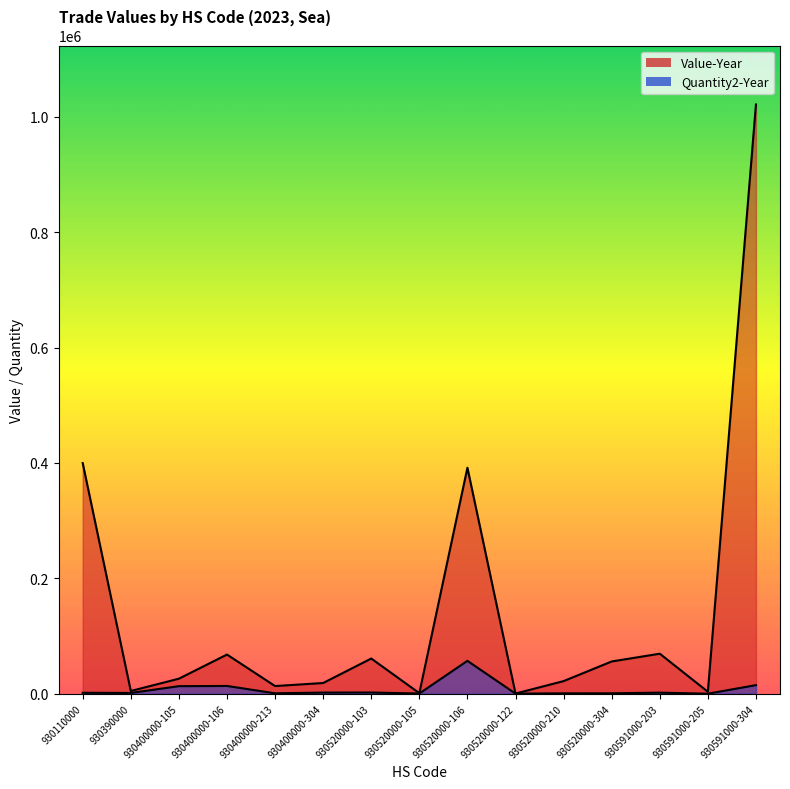

What are all the series names shown in the legend?

Quantity2-Year, Value-Year